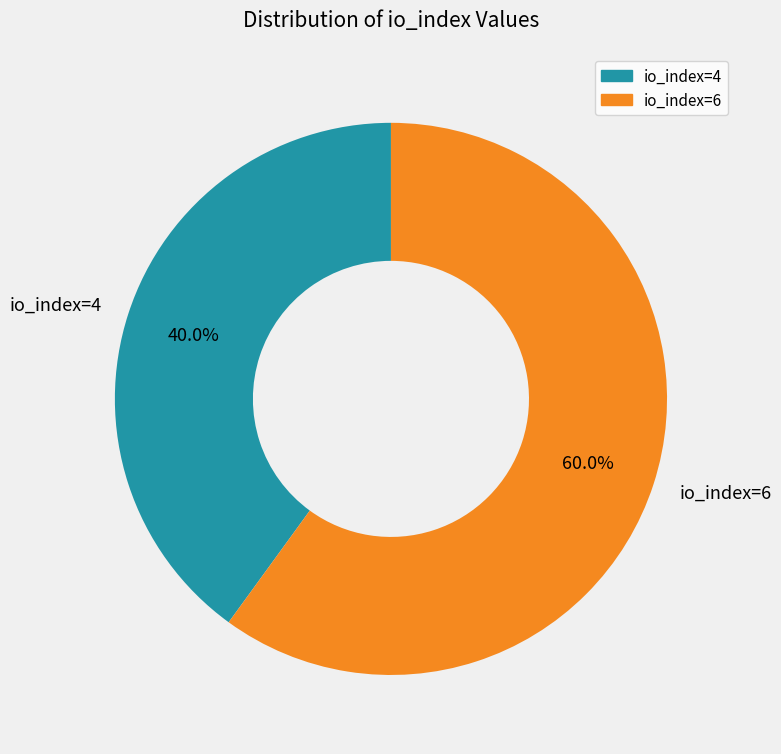

How many slices are in this pie chart?

2